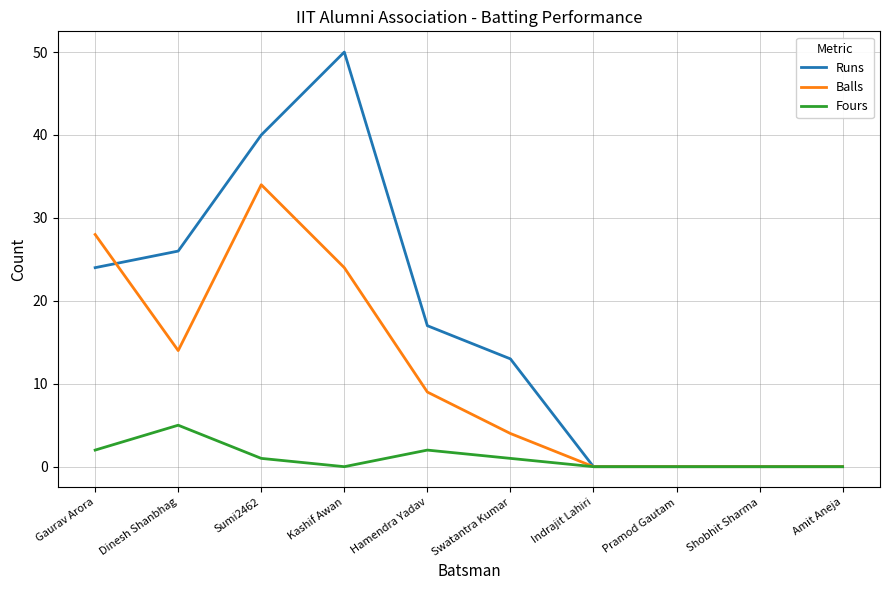

Is the value of Fours at Shobhit Sharma greater than the value of Balls at Swatantra Kumar?

No